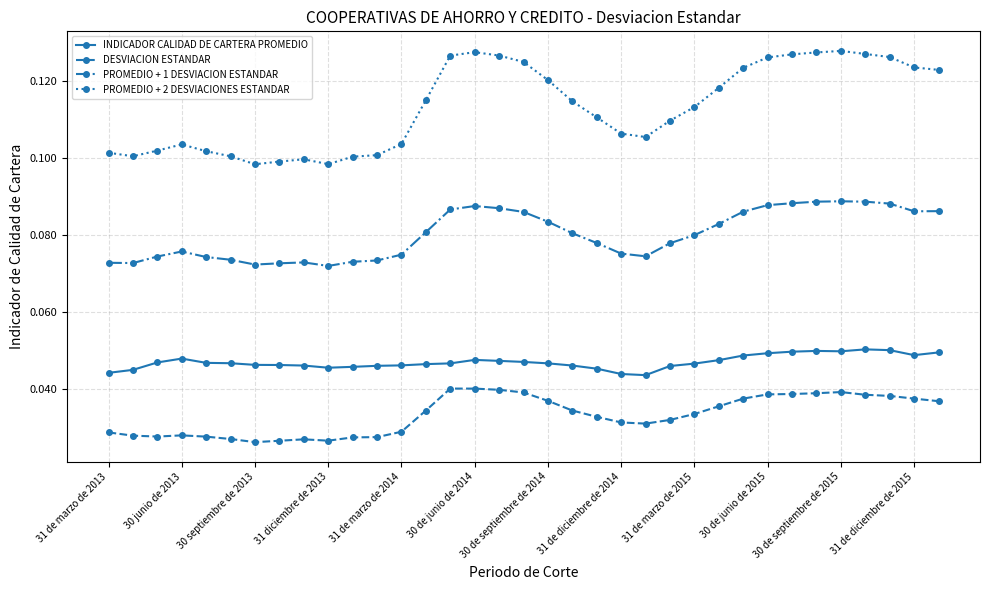

True or false: INDICADOR CALIDAD DE CARTERA PROMEDIO has more than 0 interior local peaks.

True